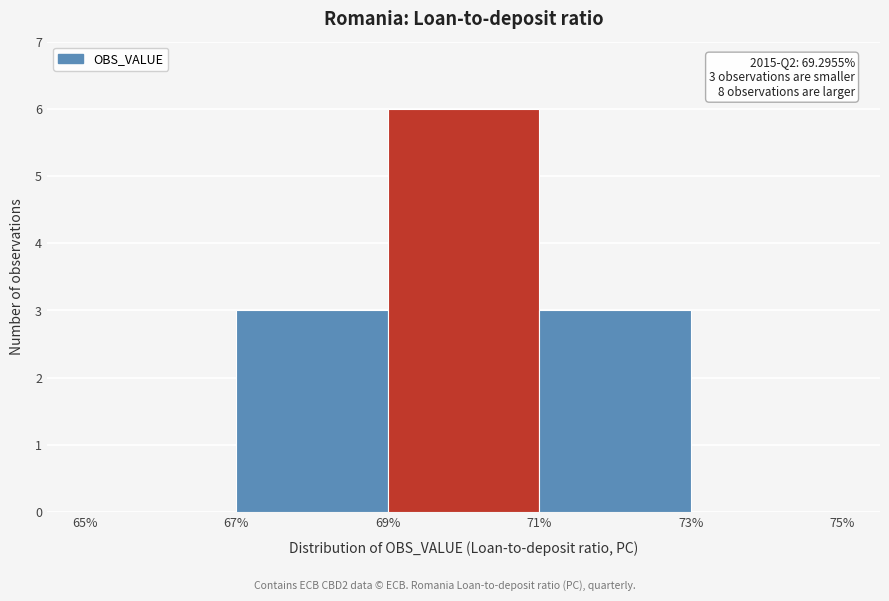

Over which range of the x-axis is the bar tallest?

69% to 71%